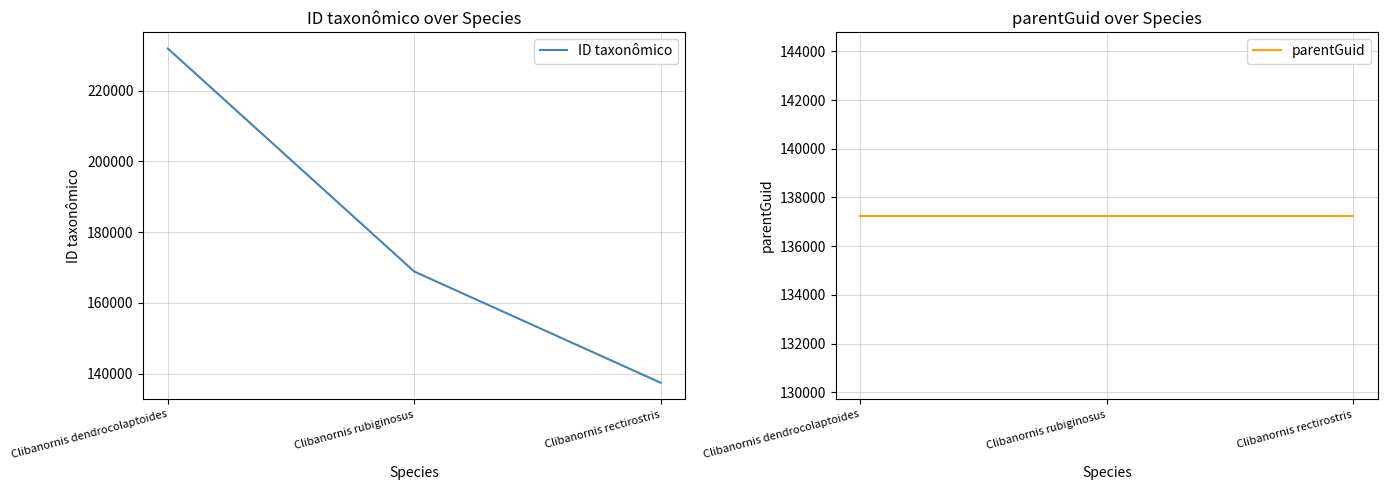

What is the spread (max minus min) of values at Clibanornis dendrocolaptoides?

94634